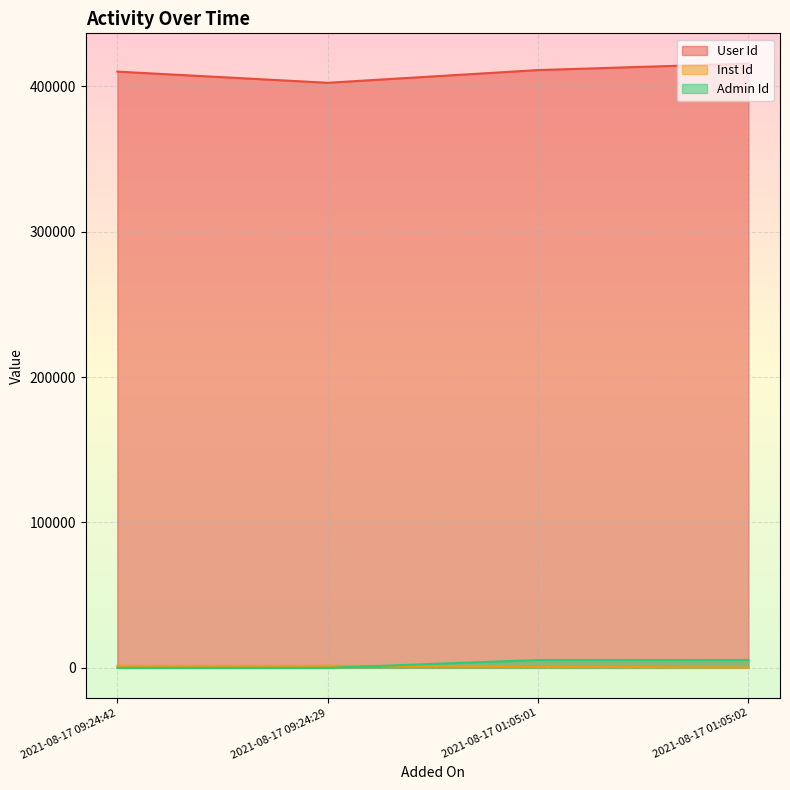

Which series has the widest spread of values?

User Id